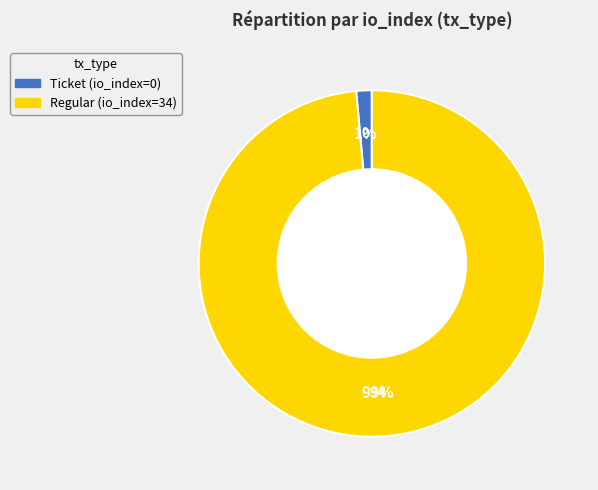

Which slice represents more than half of the pie?

Regular